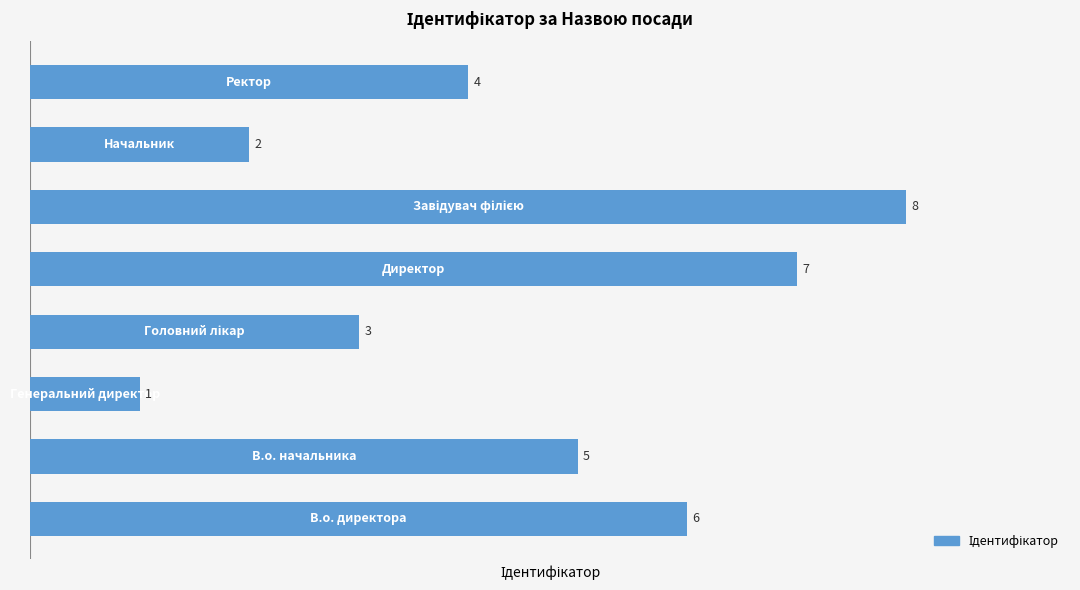

Count the values in the range 3 to 7.

5